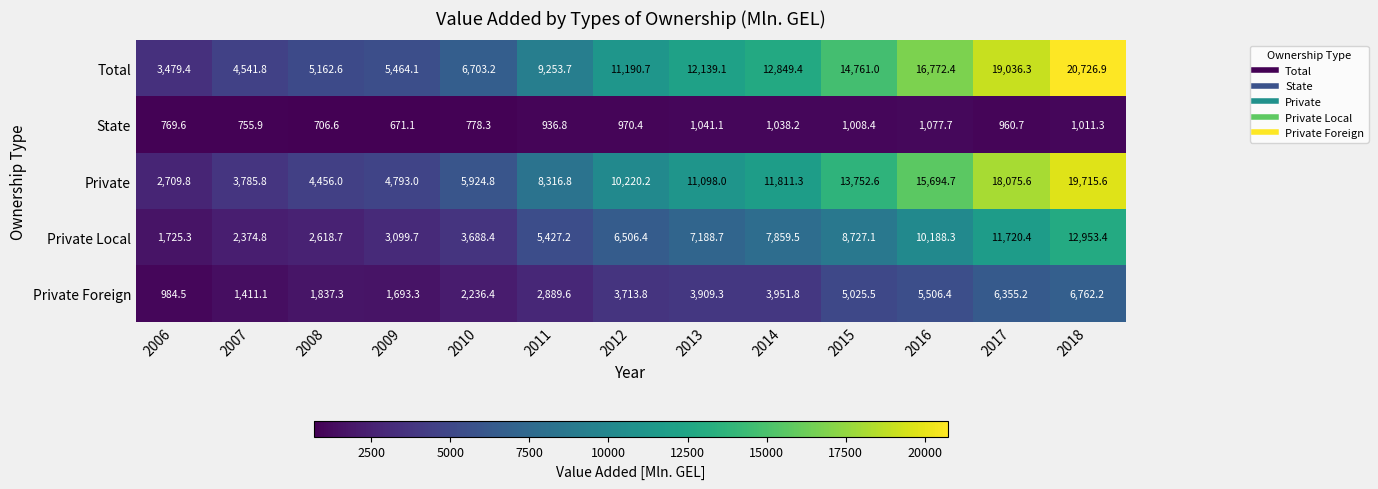

How many data points in Private Local are less than 6506?

6